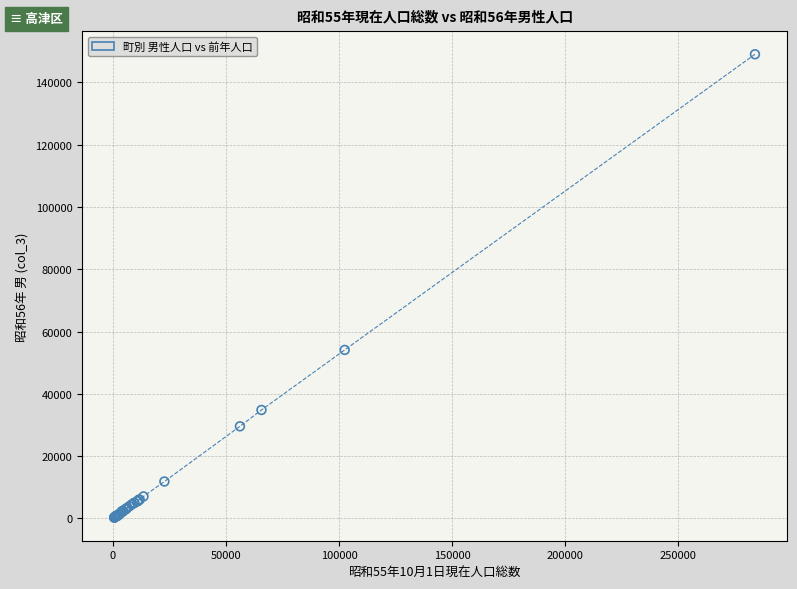

What Y value in the scatter plot is closest to 74632?

54092